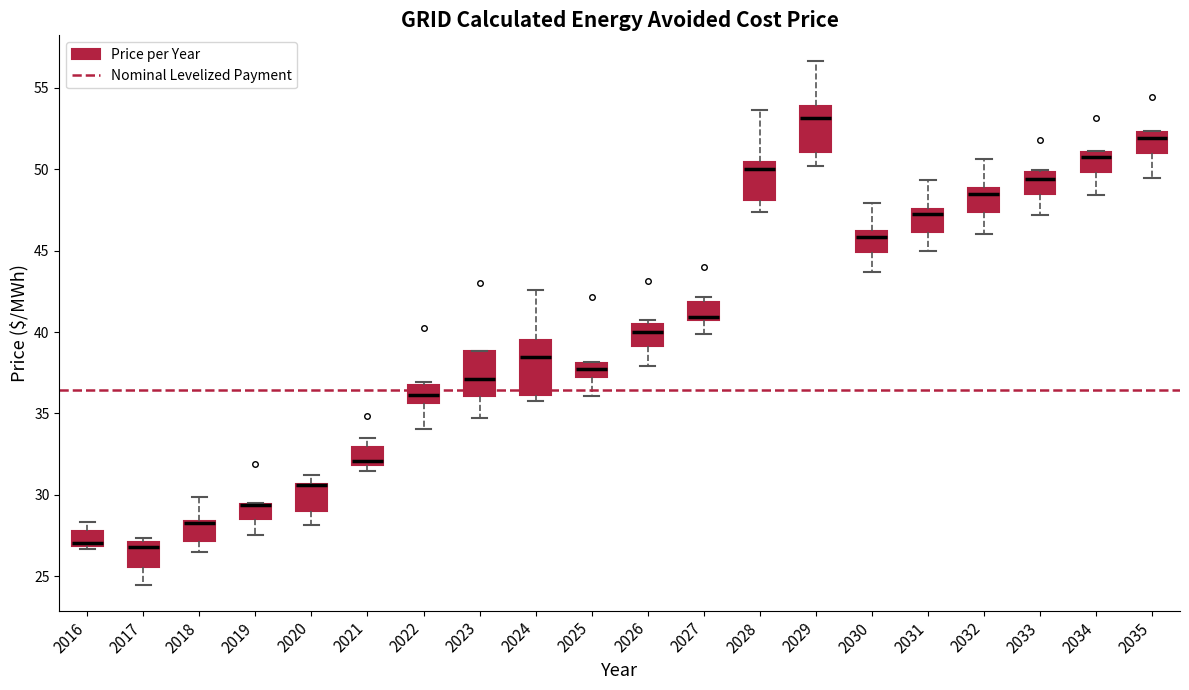

Reading left to right, transcribe this box plot: for each box, give where its median line is, the range the box spans, and where its two whiskers end, as read against the y-axis. The values are not printed on the chart, so give them approximately, as read against the axis.

2016: median 27.0 (just above the box's lower edge), box 27.0 to 28.0, whiskers 26.5 to 28.5
2017: median 27.0 (just below the box's upper edge), box 25.5 to 27.0, whiskers 24.5 to 27.5
2018: median 28.5 (drawn on the box's upper edge), box 27.0 to 28.5, whiskers 26.5 to 30.0
2019: median 29.5 (drawn on the box's upper edge), box 28.5 to 29.5, whiskers 27.5 to 29.5
2020: median 30.5 (drawn on the box's upper edge), box 29.0 to 30.5, whiskers 28.0 to 31.0
2021: median 32.0 (just above the box's lower edge), box 32.0 to 33.0, whiskers 31.5 to 33.5
2022: median 36.0, box 35.5 to 37.0, whiskers 34.0 to 37.0 (just above the box's upper edge)
2023: median 37.0, box 36.0 to 39.0, whiskers 34.5 to 39.0
2024: median 38.5, box 36.0 to 39.5, whiskers 36.0 (just below the box's lower edge) to 42.5
2025: median 37.5, box 37.0 to 38.0, whiskers 36.0 to 38.0
2026: median 40.0, box 39.0 to 40.5, whiskers 38.0 to 41.0
2027: median 41.0, box 40.5 to 42.0, whiskers 40.0 to 42.0 (just above the box's upper edge)
2028: median 50.0, box 48.0 to 50.5, whiskers 47.5 to 53.5
2029: median 53.0, box 51.0 to 54.0, whiskers 50.0 to 56.5
2030: median 46.0 (just below the box's upper edge), box 45.0 to 46.0, whiskers 43.5 to 48.0
2031: median 47.0, box 46.0 to 47.5, whiskers 45.0 to 49.5
2032: median 48.5, box 47.5 to 49.0, whiskers 46.0 to 50.5
2033: median 49.5, box 48.5 to 50.0, whiskers 47.0 to 50.0
2034: median 50.5, box 50.0 to 51.0, whiskers 48.5 to 51.0
2035: median 52.0, box 51.0 to 52.5, whiskers 49.5 to 52.5